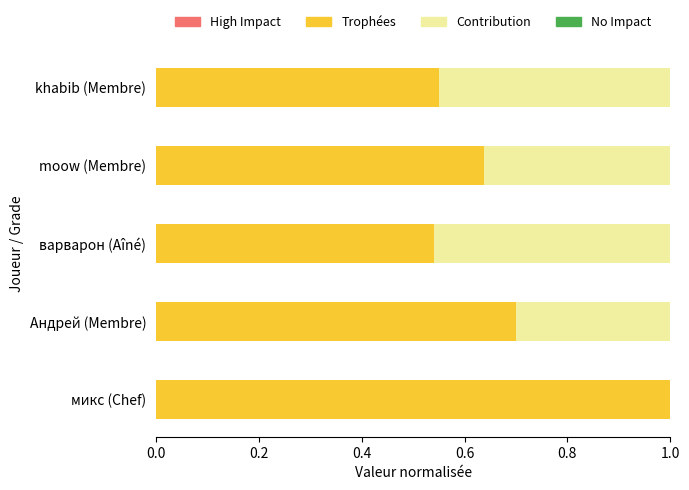

What is the total value across all series at Андрей (Membre)?

1.0